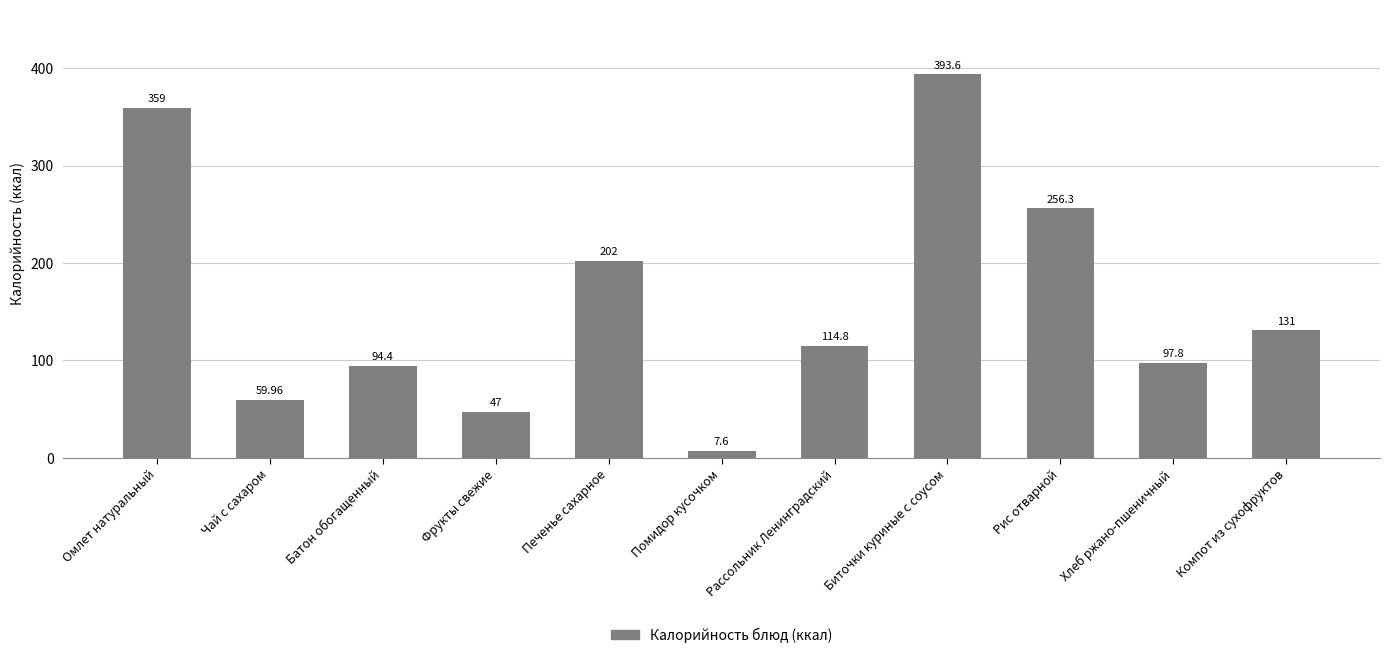

What is the sum of the values at Фрукты свежие and Биточки куриные с соусом?

440.6